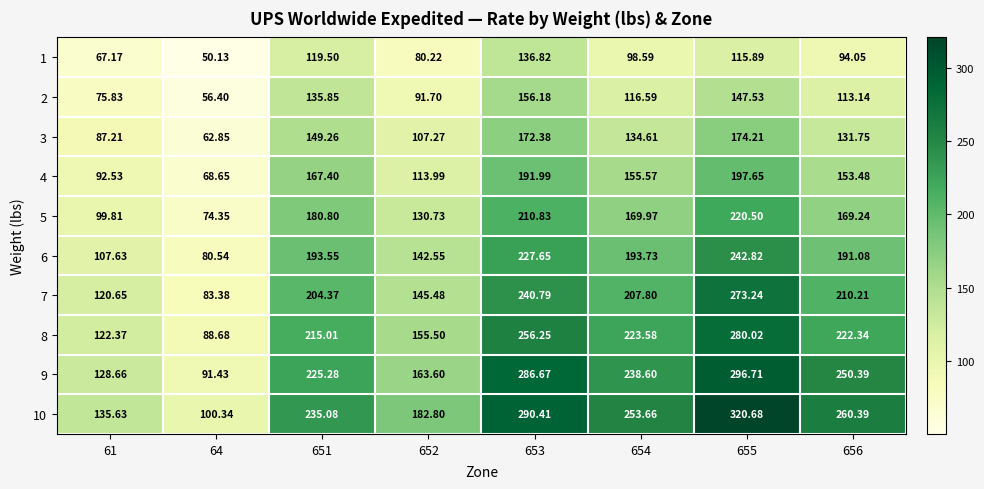

Is the value of 8 at 656 greater than the value of 6 at 651?

Yes